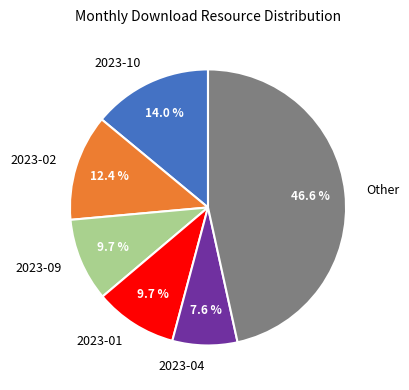

Combined, do 2023-10 and 2023-09 account for over 50%?

No